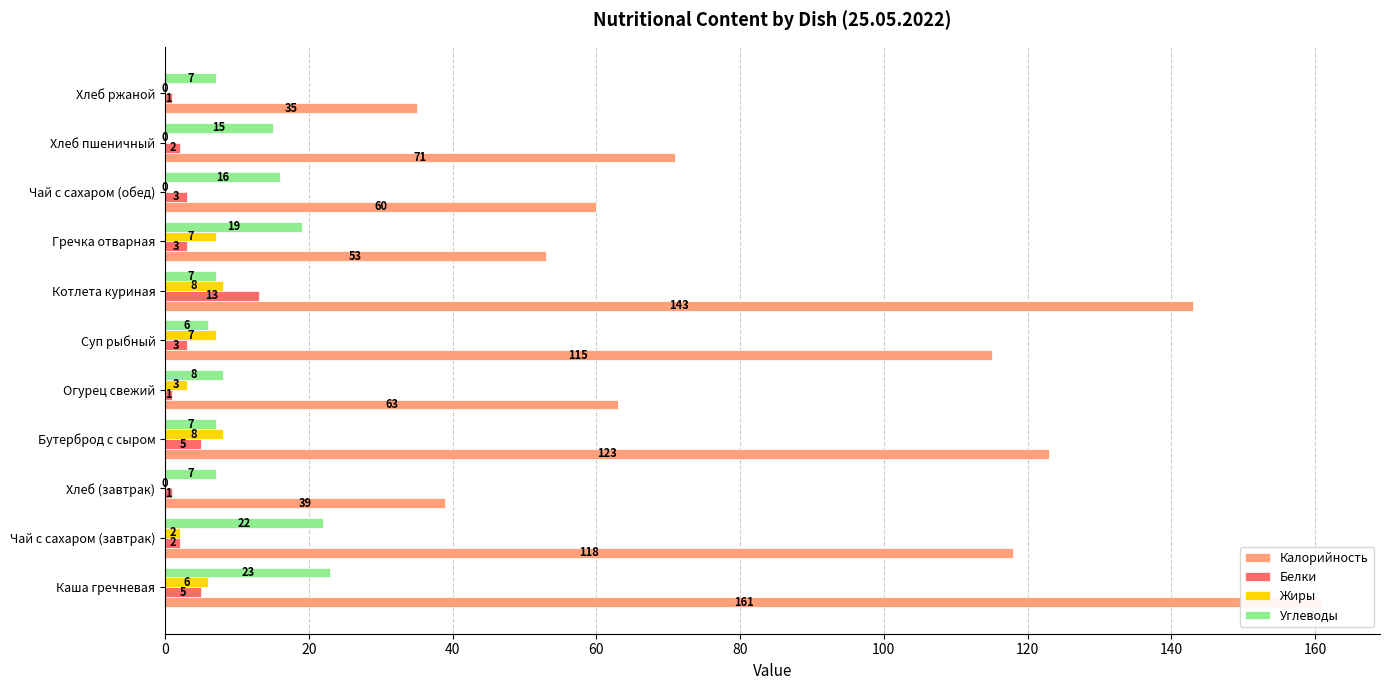

What are all the series names shown in the legend?

Калорийность, Белки, Жиры, Углеводы